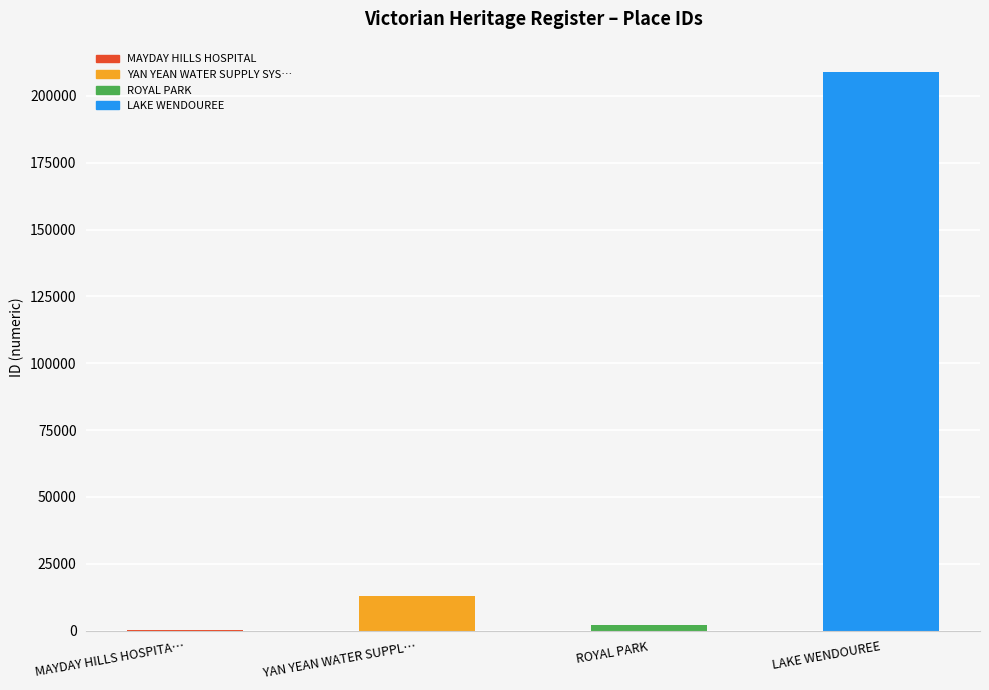

The chart shows a value of 96 at MAYDAY HILLS HOSPITA…. True or false?

True